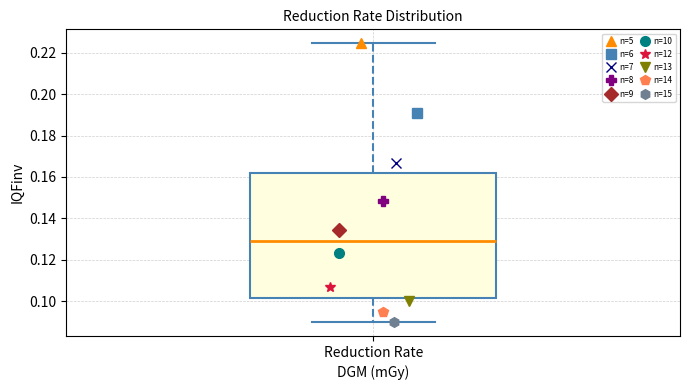

Read this box plot against the y-axis: the position of the median line, the range covered by the box, and the ends of both whiskers. The values are not printed on the chart, so give them approximately, as read against the axis.

median 0.128, box 0.102 to 0.162, whiskers 0.090 to 0.224